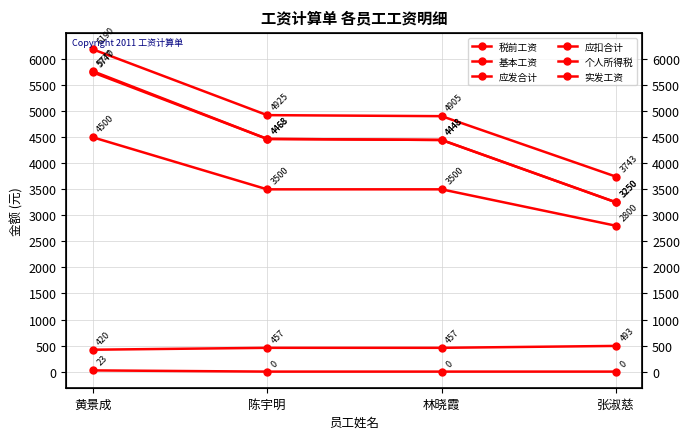

At which label does 税前工资 first exceed 4467?

黄景成